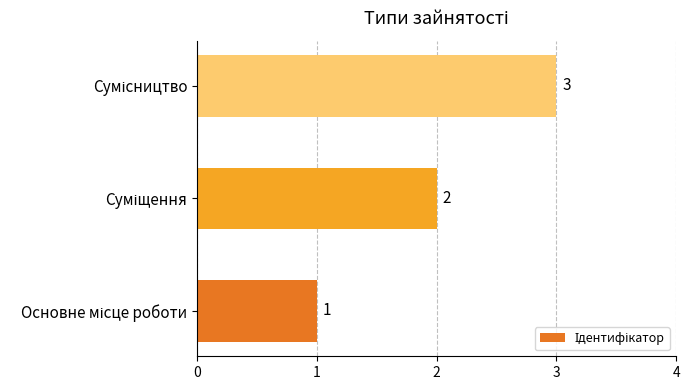

What is the greatest value displayed?

3